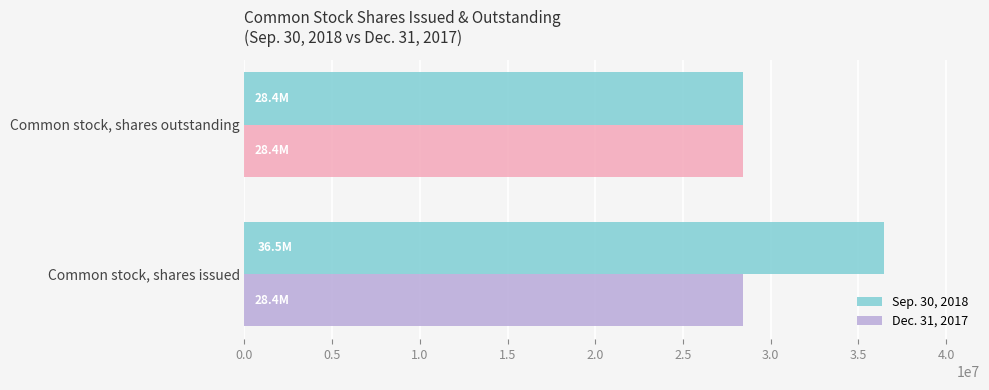

Rank the series at Common stock, shares issued from lowest to highest value.

Dec. 31, 2017, Sep. 30, 2018